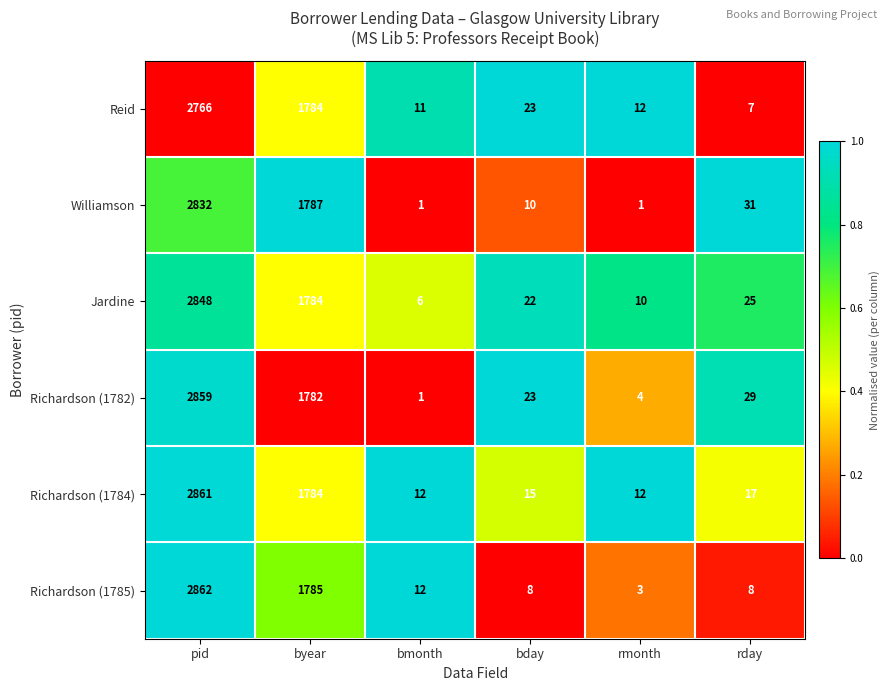

At which label does Williamson first exceed 31?

pid